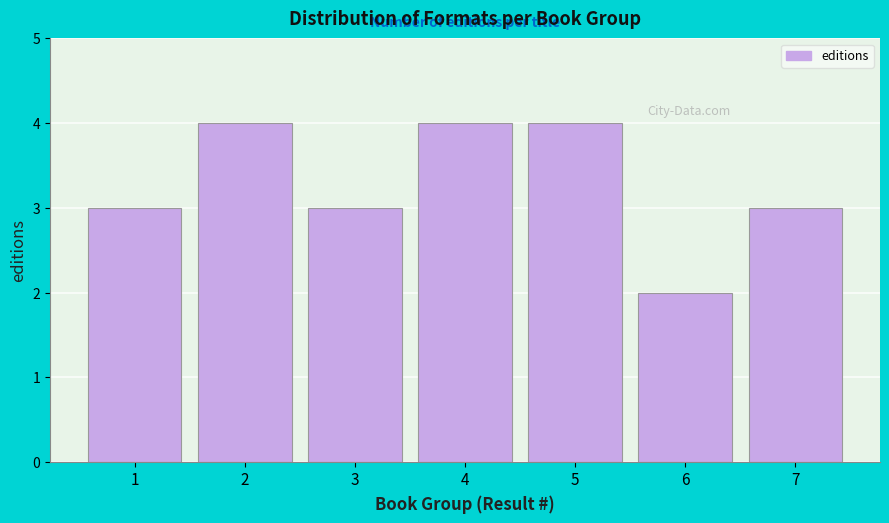

Reading right to left, list all the values displayed in this chart.

3	2	4	4	3	4	3